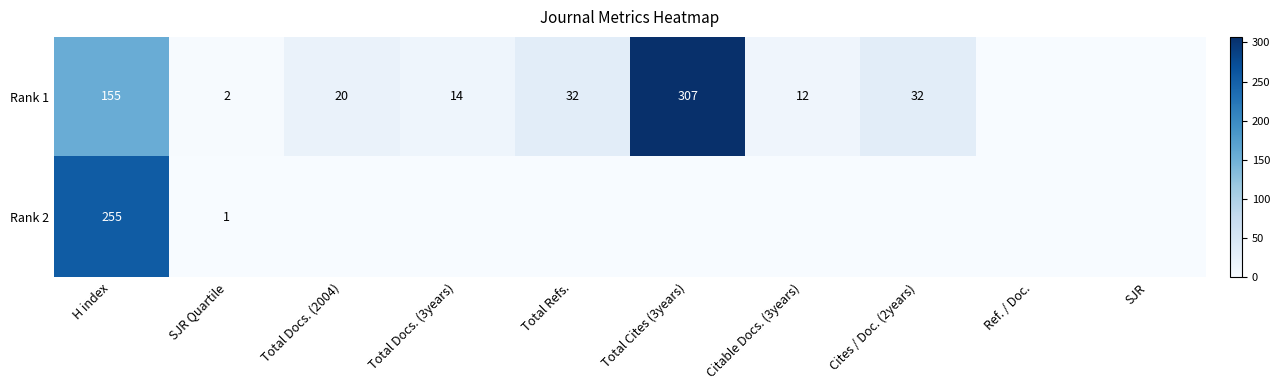

At which category is the sum across all series the highest?

H index